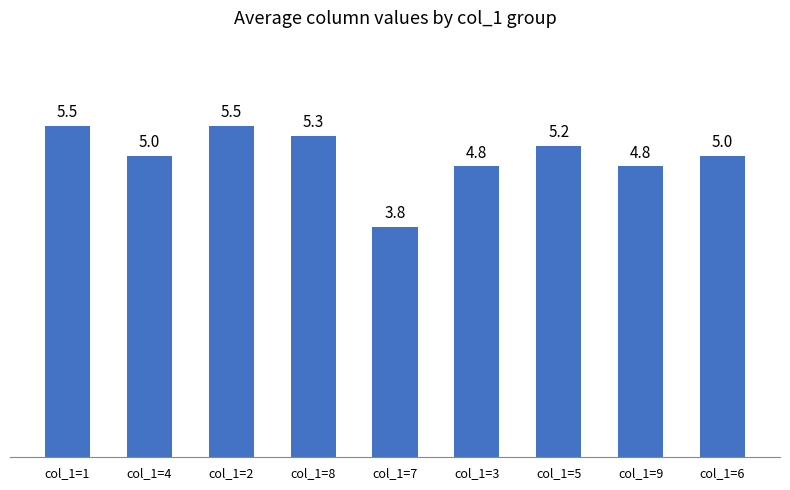

Where is the data nearest to the value 4?

col_1=7